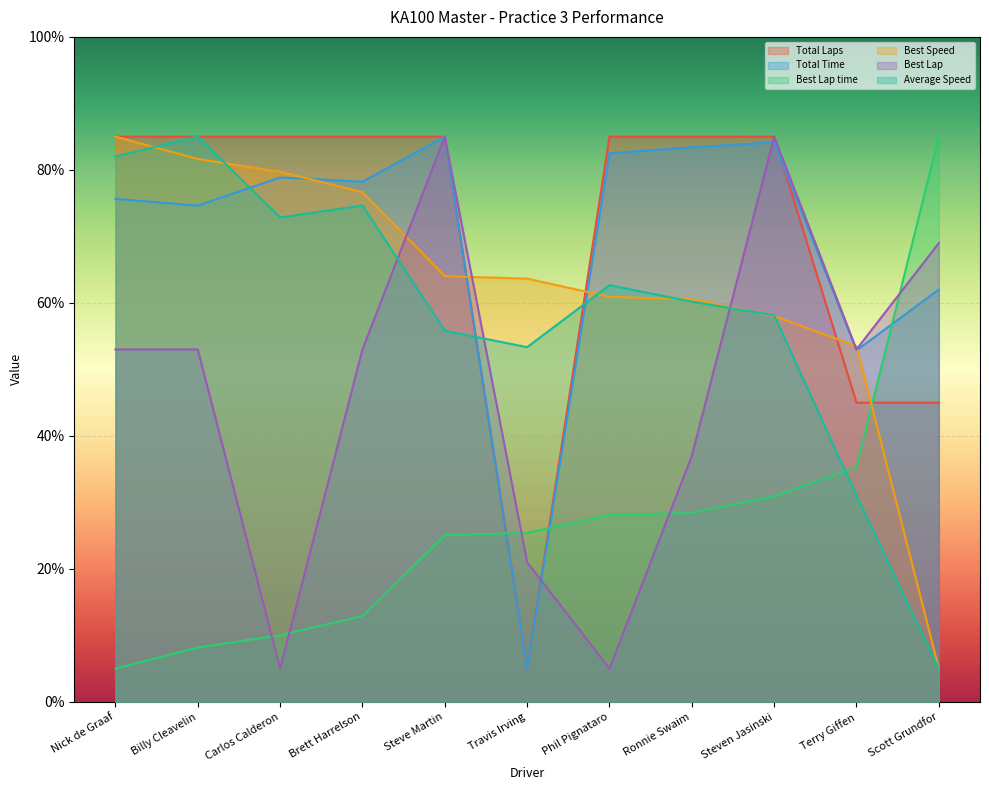

Where is Best Speed nearest to the value 45?

Terry Giffen